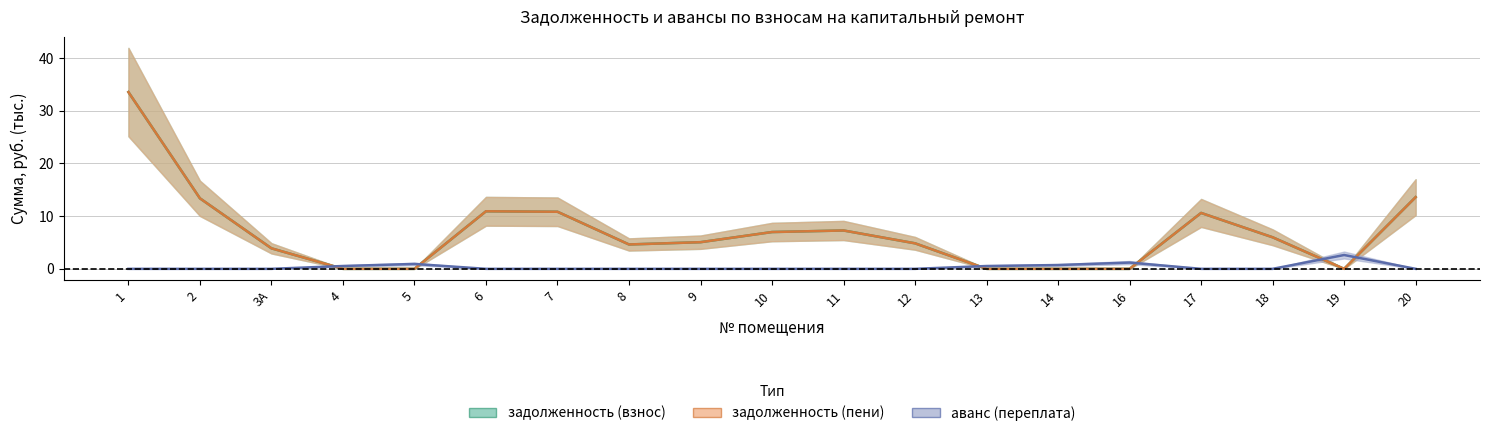

What are all the series names shown in the legend?

задолженность (взнос), задолженность (пени), аванс (переплата)